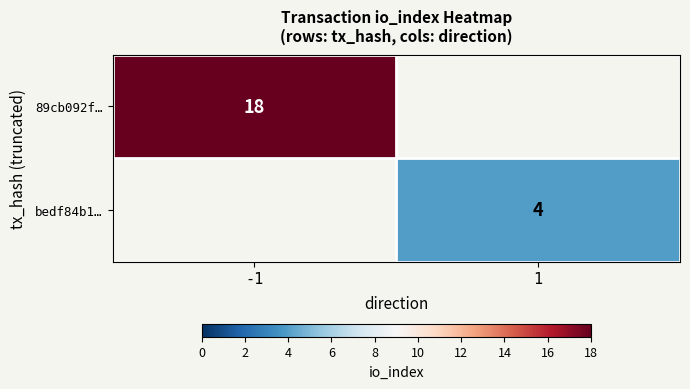

The value of bedf84b1… at 1 is 4. True or false?

True